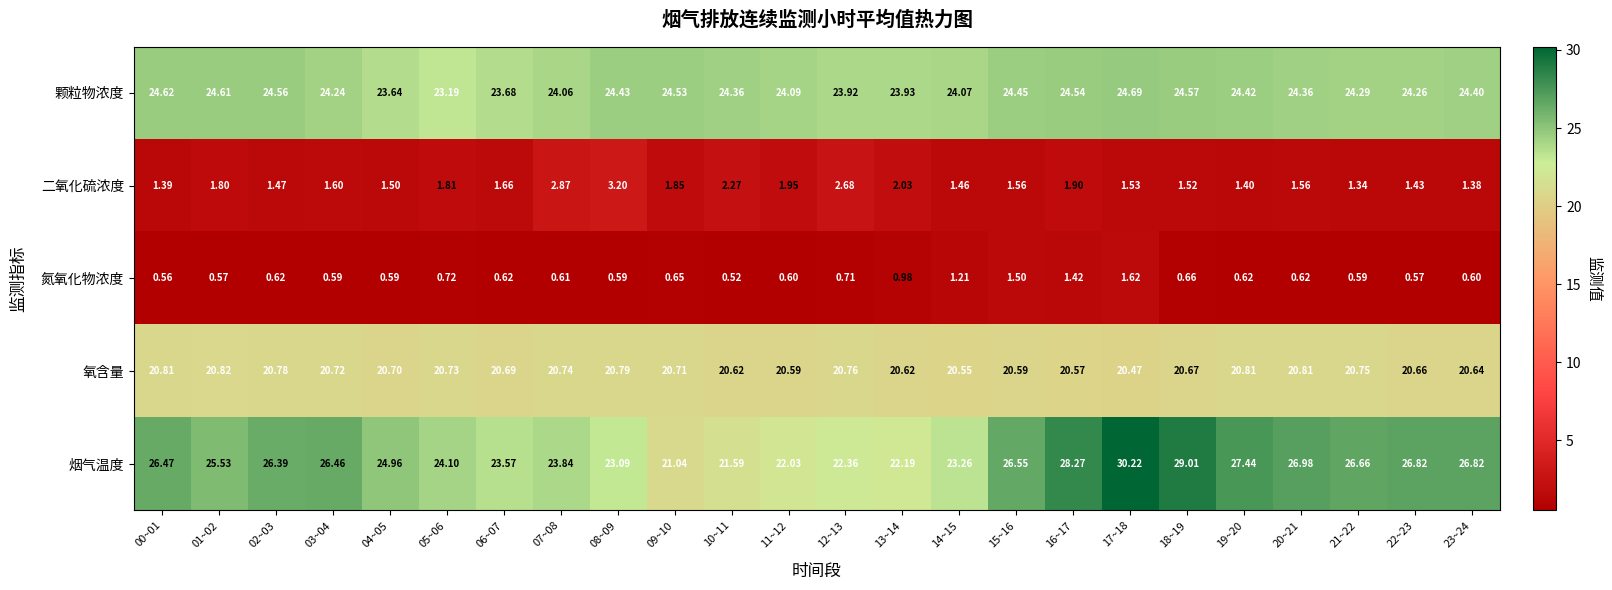

How many distinct data groups are displayed?

5